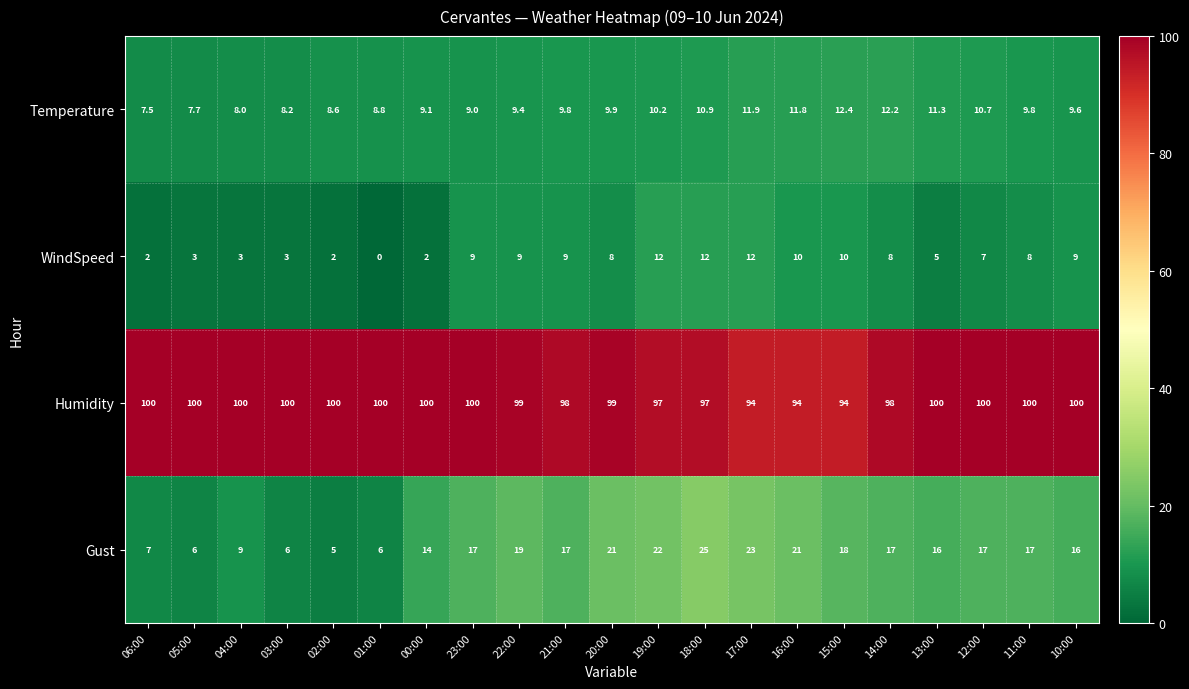

The Gust series shows 23.0 at 17:00. True or false?

True